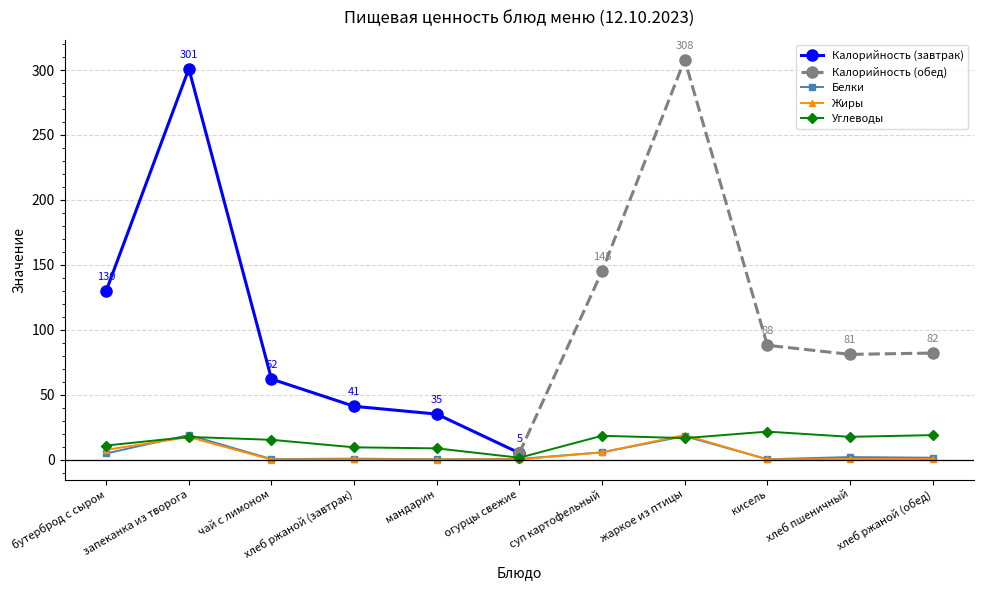

At which label does Жиры reach its peak?

жаркое из птицы